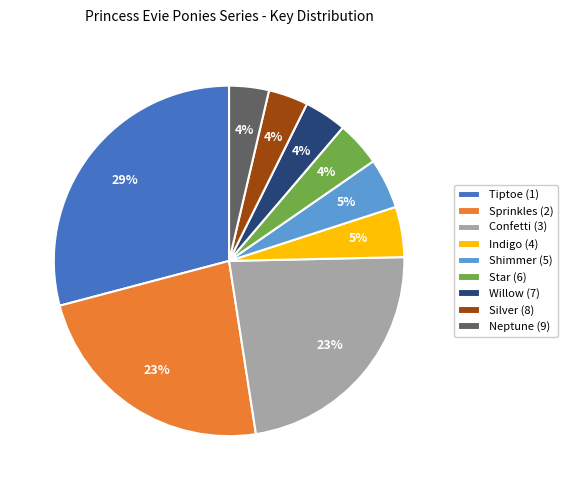

Does any single category account for the majority?

No